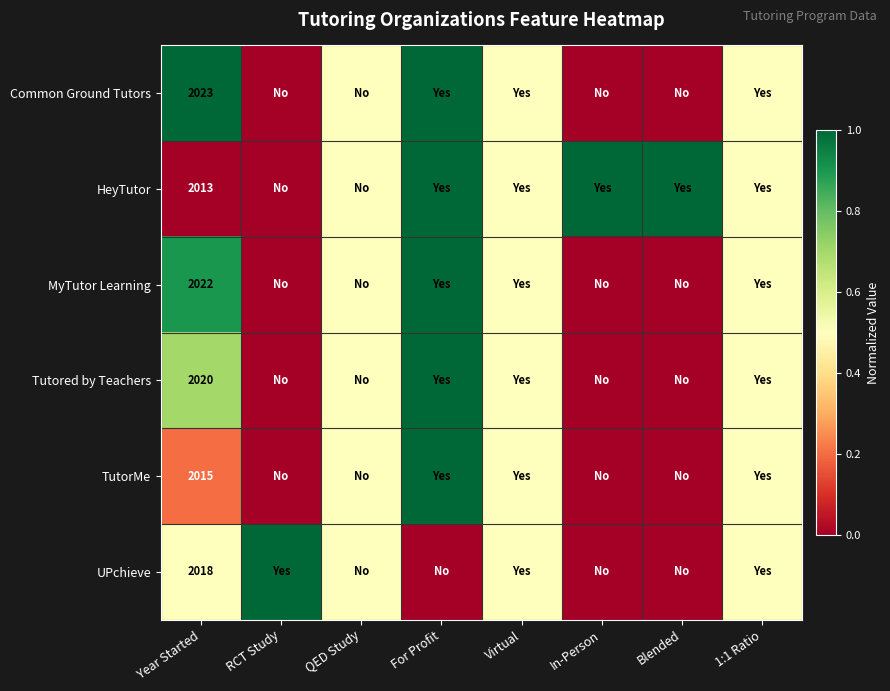

At how many categories does at least one series exceed 0?

8